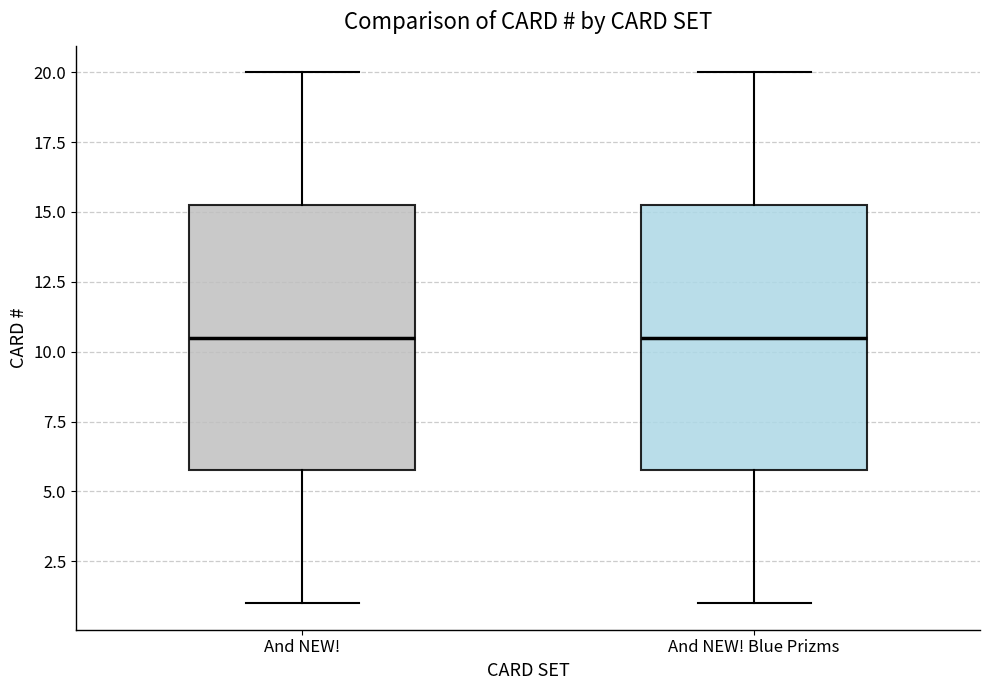

Reading left to right, transcribe this box plot: for each box, give where its median line is, the range the box spans, and where its two whiskers end, as read against the y-axis. The values are not printed on the chart, so give them approximately, as read against the axis.

And NEW!: median 10.5, box 6.0 to 15.5, whiskers 1.0 to 20.0
And NEW! Blue Prizms: median 10.5, box 6.0 to 15.5, whiskers 1.0 to 20.0